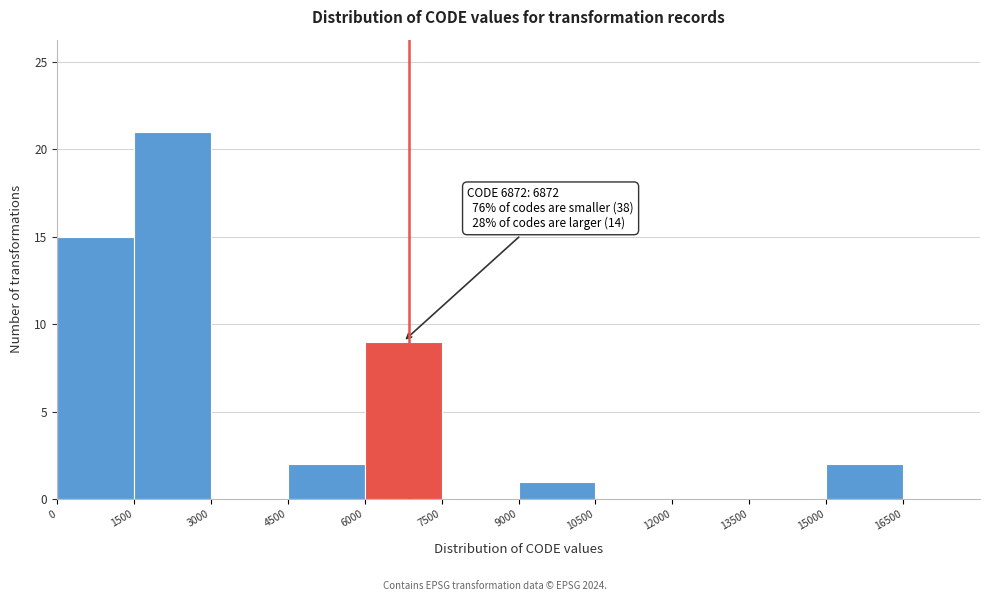

Over which range of the x-axis is the bar tallest?

1500 to 3000